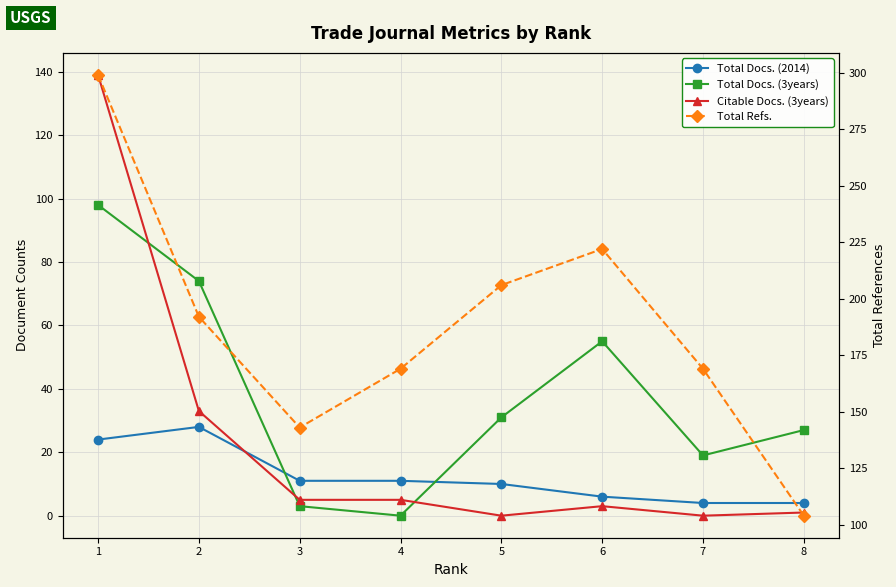

True or false: Total Docs. (2014) has more than 0 interior local peaks.

True